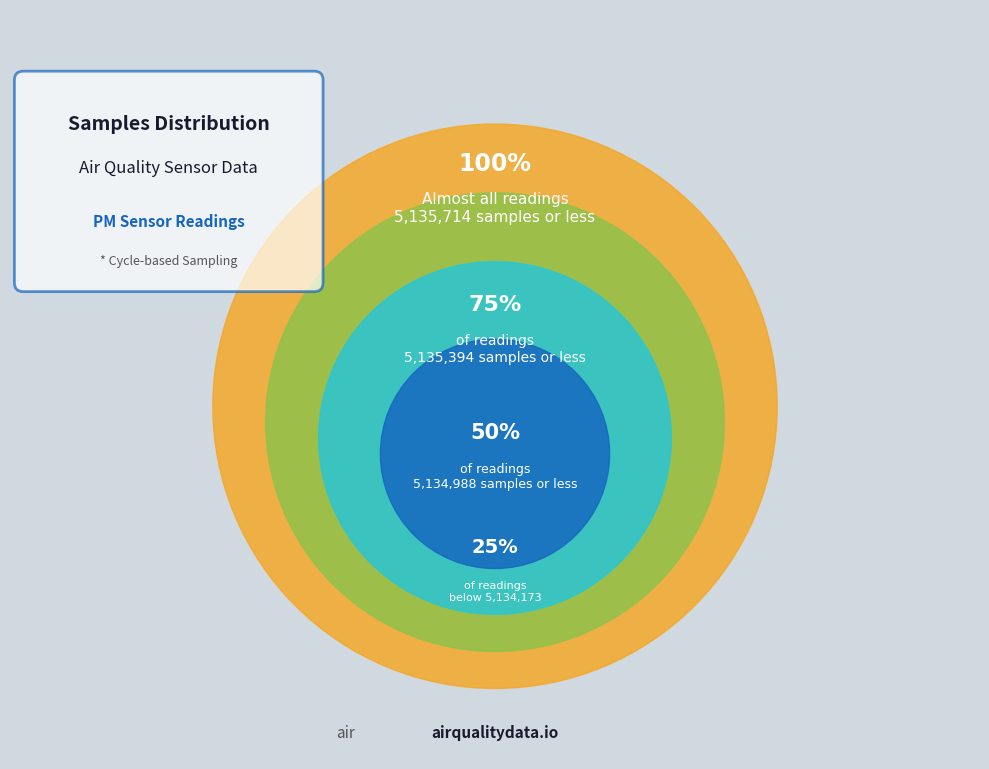

The 27 slice represents 16% of the pie. True or false?

False